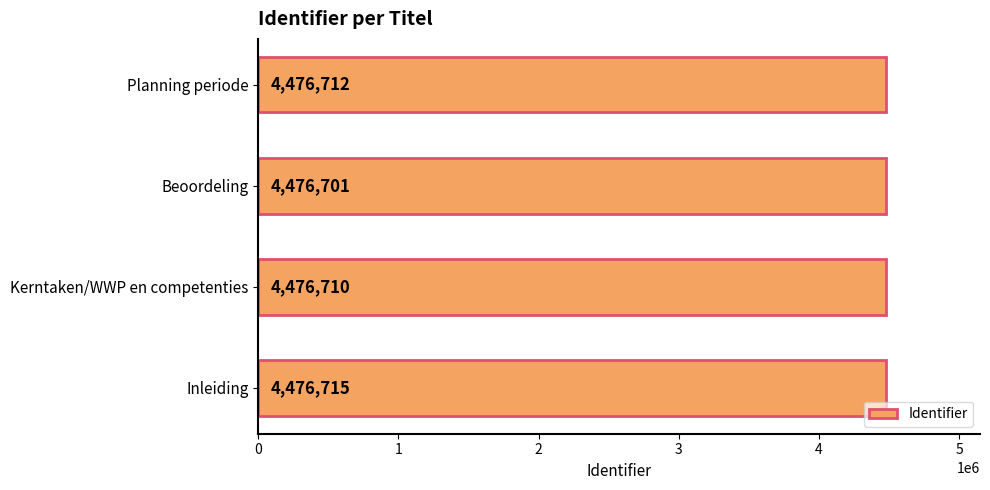

Reading bottom to top, list all the values displayed in this chart.

4476715	4476710	4476701	4476712